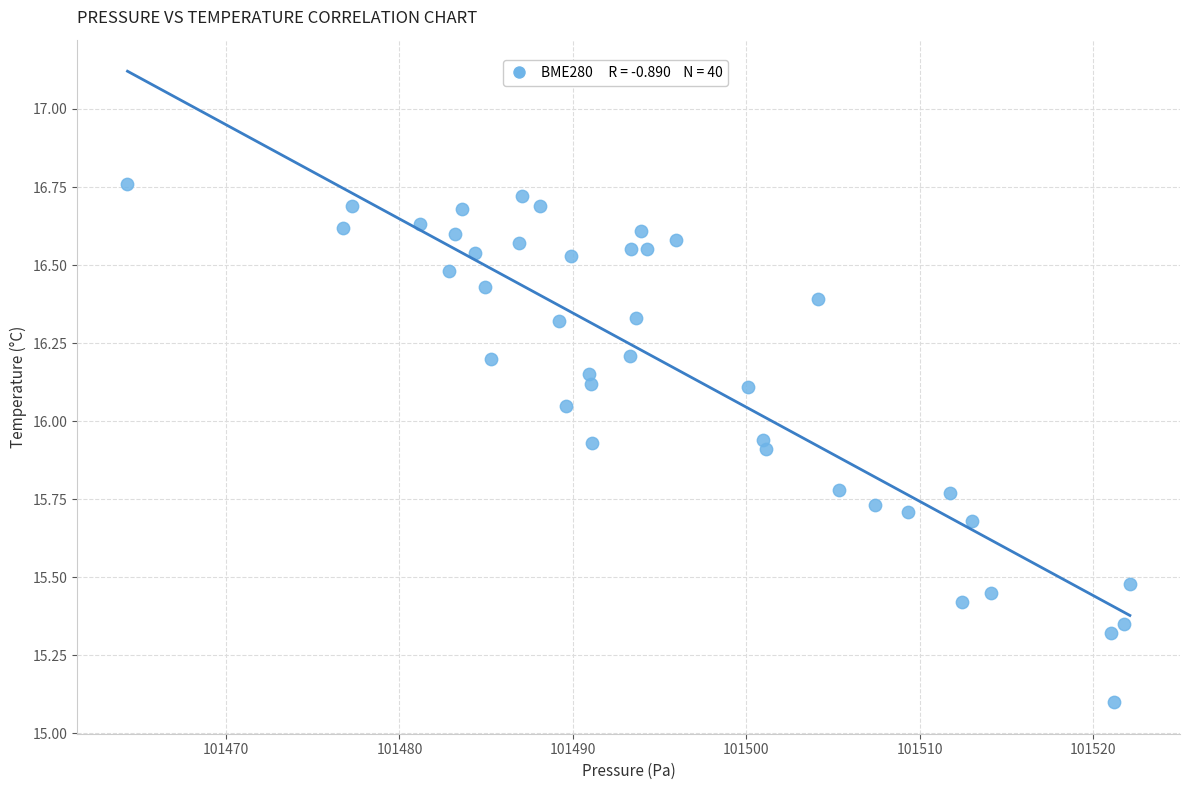

What Y value in the scatter plot is closest to 15?

15.1